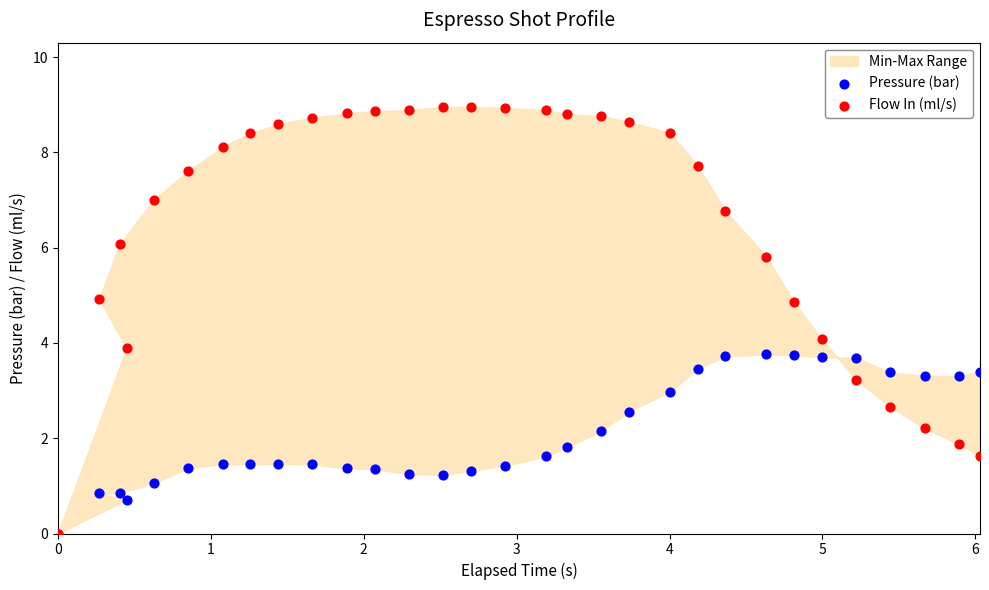

Which series reaches the maximum Y coordinate?

Flow In (ml/s)